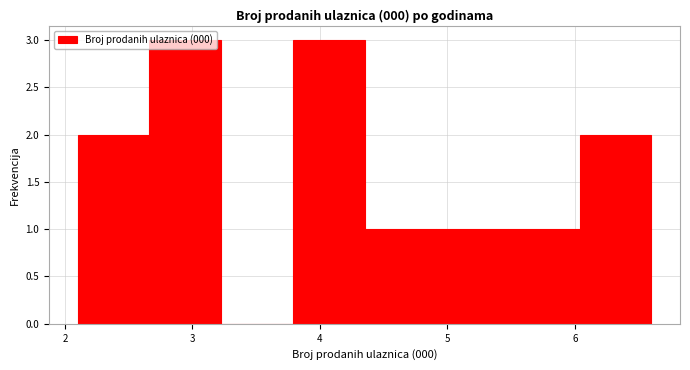

Reading left to right, transcribe this chart: for each bar, give the range it covers on the x-axis and its height. Neither the bar edges nor the heights are printed on the chart, so give them approximately, as read against the axes.

2.1 to 2.7: 2
2.7 to 3.2: 3
3.2 to 3.8: 0
3.8 to 4.4: 3
4.4 to 4.9: 1
4.9 to 5.5: 1
5.5 to 6.0: 1
6.0 to 6.6: 2